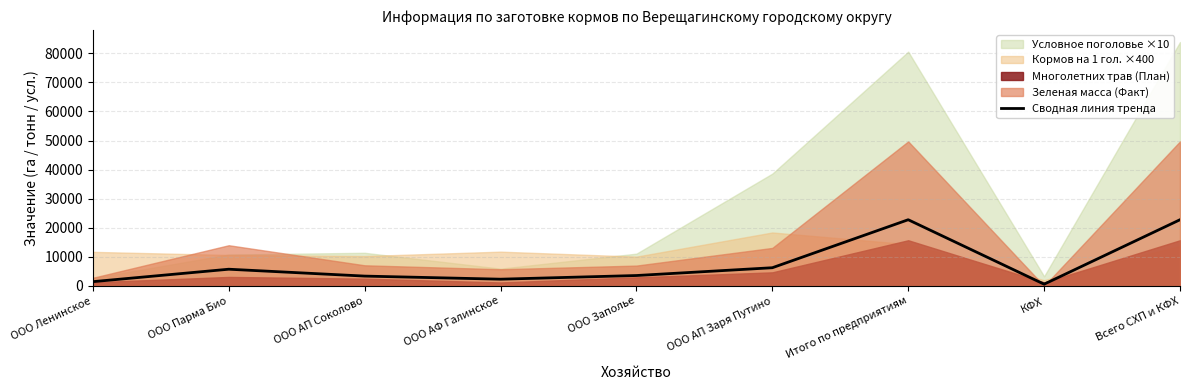

Reading left to right, extract all data points from this chart.

1470.5	5750.0	3385.0	2321.5	3581.5	6262.3	22770.8	601.5	22770.8